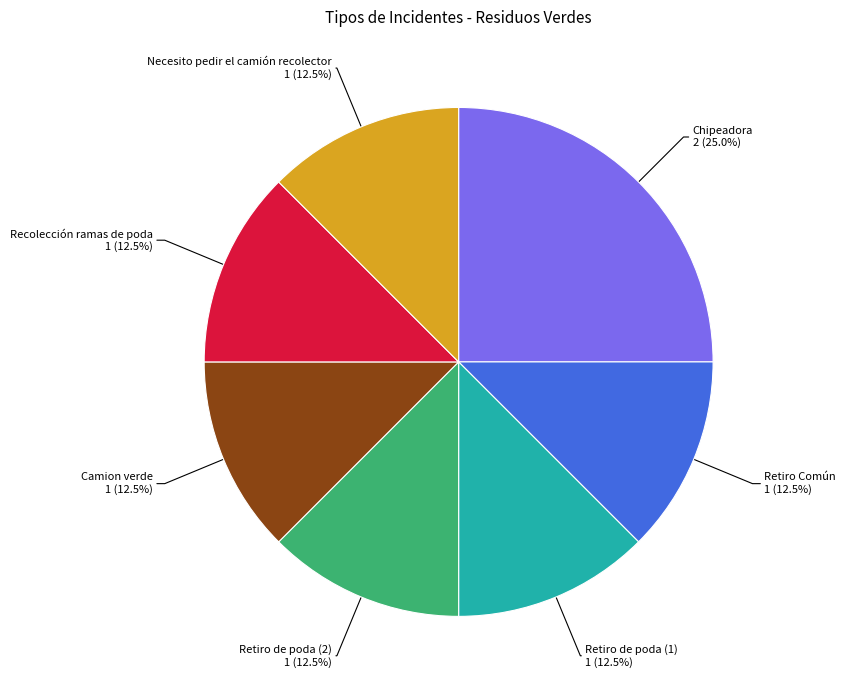

Does any single category account for the majority?

No